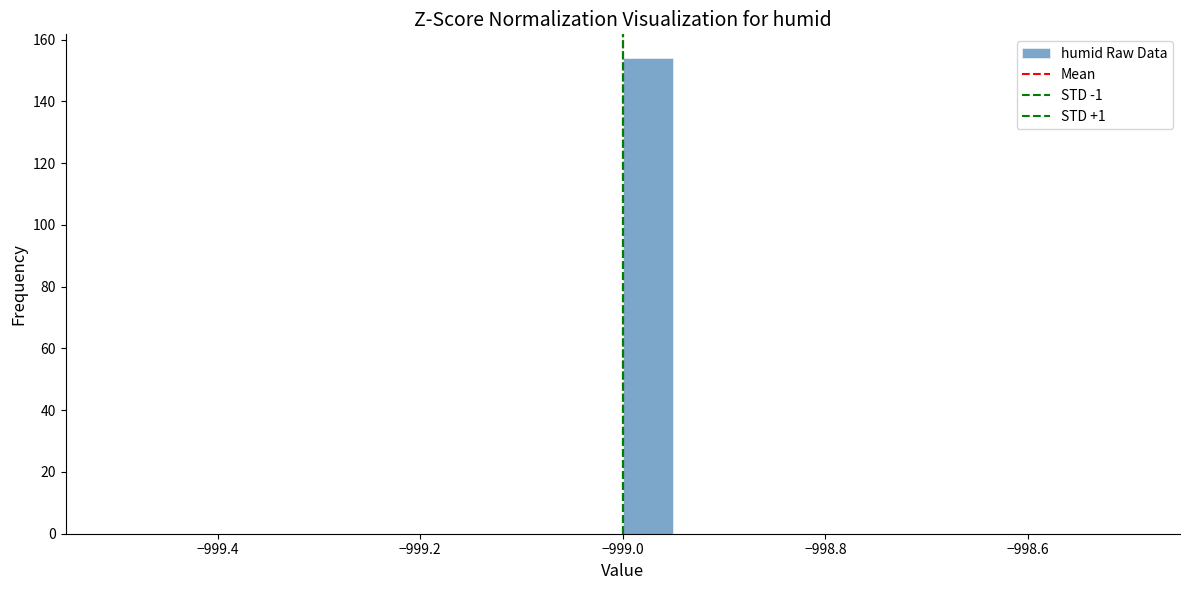

Read against the x-axis, roughly where is the centre of the tallest bar?

-998.98